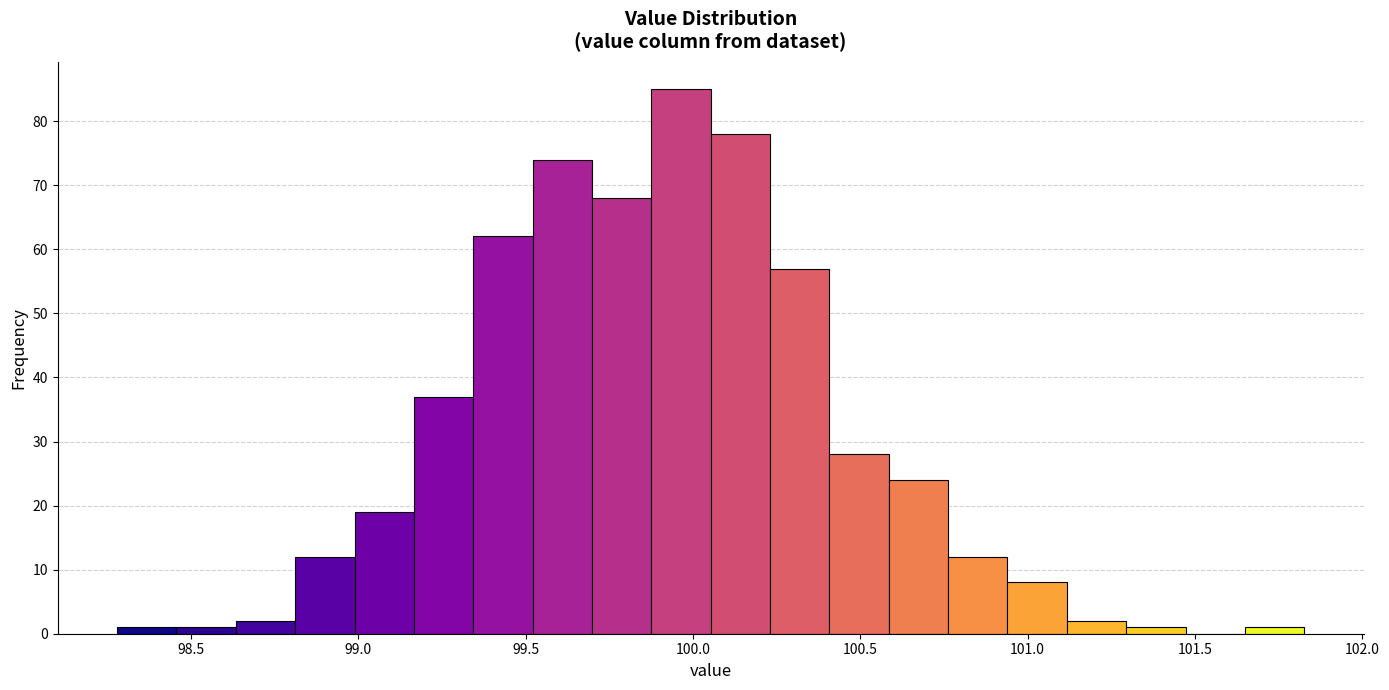

Read against the x-axis, roughly where is the centre of the tallest bar?

99.95